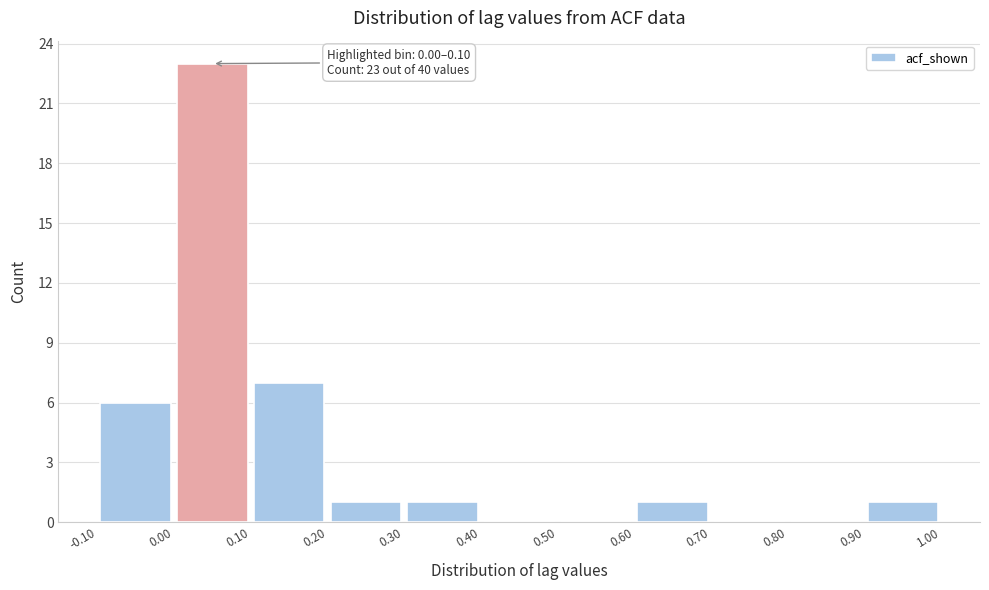

Which range on the x-axis has the tallest bar?

0.00 to 0.10